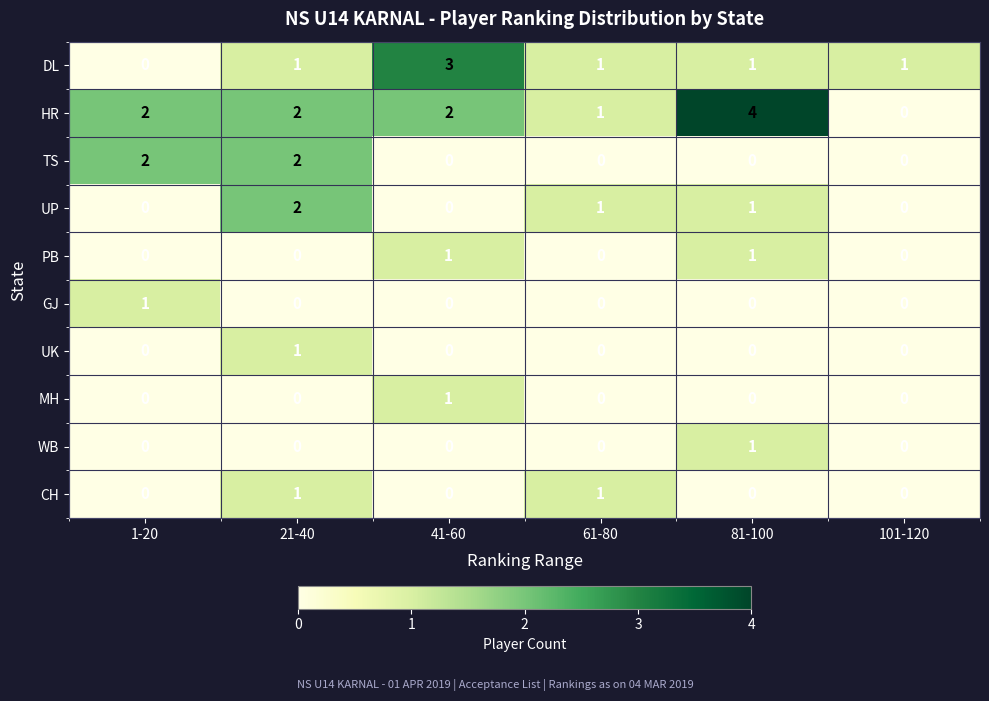

True or false: HR has a value of 0 at 101-120.

True